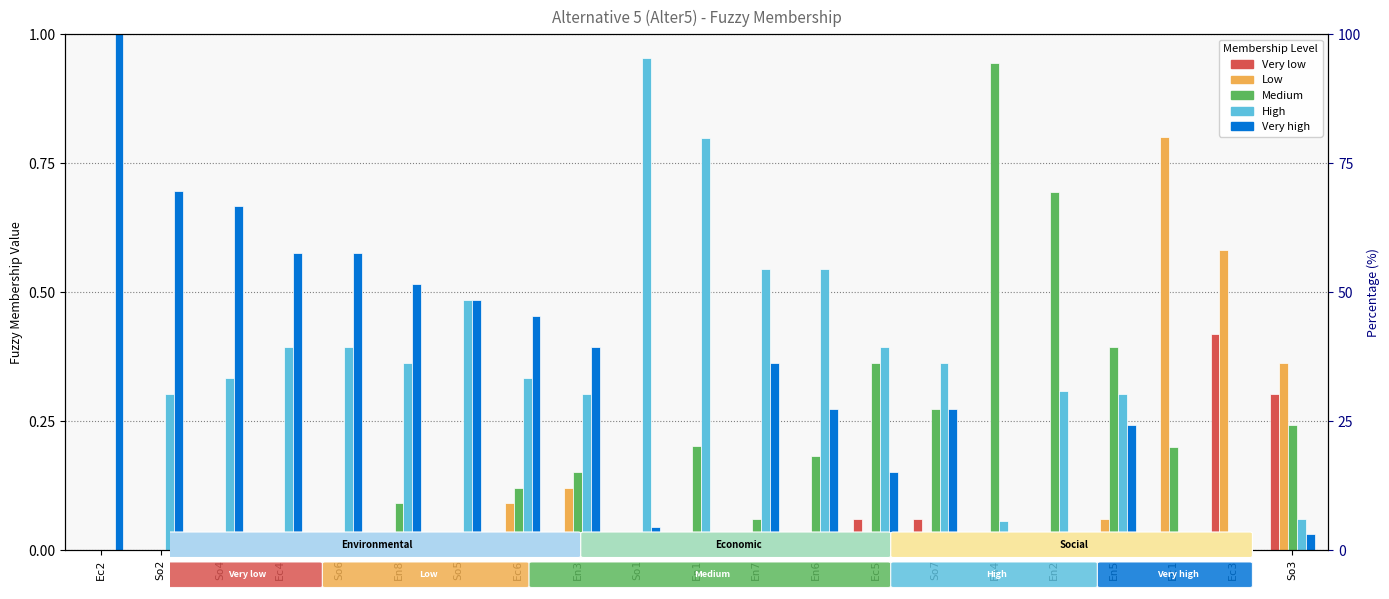

Reading left to right, extract all data points from this chart.

Very low: 0.0	0.0	0.0	0.0	0.0	0.0	0.0	0.0	0.0	0.0	0.0	0.0	0.0	0.1	0.1	0.0	0.0	0.0	0.0	0.4	0.3
Low: 0.0	0.0	0.0	0.0	0.0	0.0	0.0	0.1	0.1	0.0	0.0	0.0	0.0	0.0	0.0	0.0	0.0	0.1	0.8	0.6	0.4
Medium: 0.0	0.0	0.0	0.0	0.0	0.1	0.0	0.1	0.2	0.0	0.2	0.1	0.2	0.4	0.3	0.9	0.7	0.4	0.2	0.0	0.2
High: 0.0	0.3	0.3	0.4	0.4	0.4	0.5	0.3	0.3	1.0	0.8	0.5	0.5	0.4	0.4	0.1	0.3	0.3	0.0	0.0	0.1
Very high: 1.0	0.7	0.7	0.6	0.6	0.5	0.5	0.5	0.4	0.0	0.0	0.4	0.3	0.2	0.3	0.0	0.0	0.2	0.0	0.0	0.0